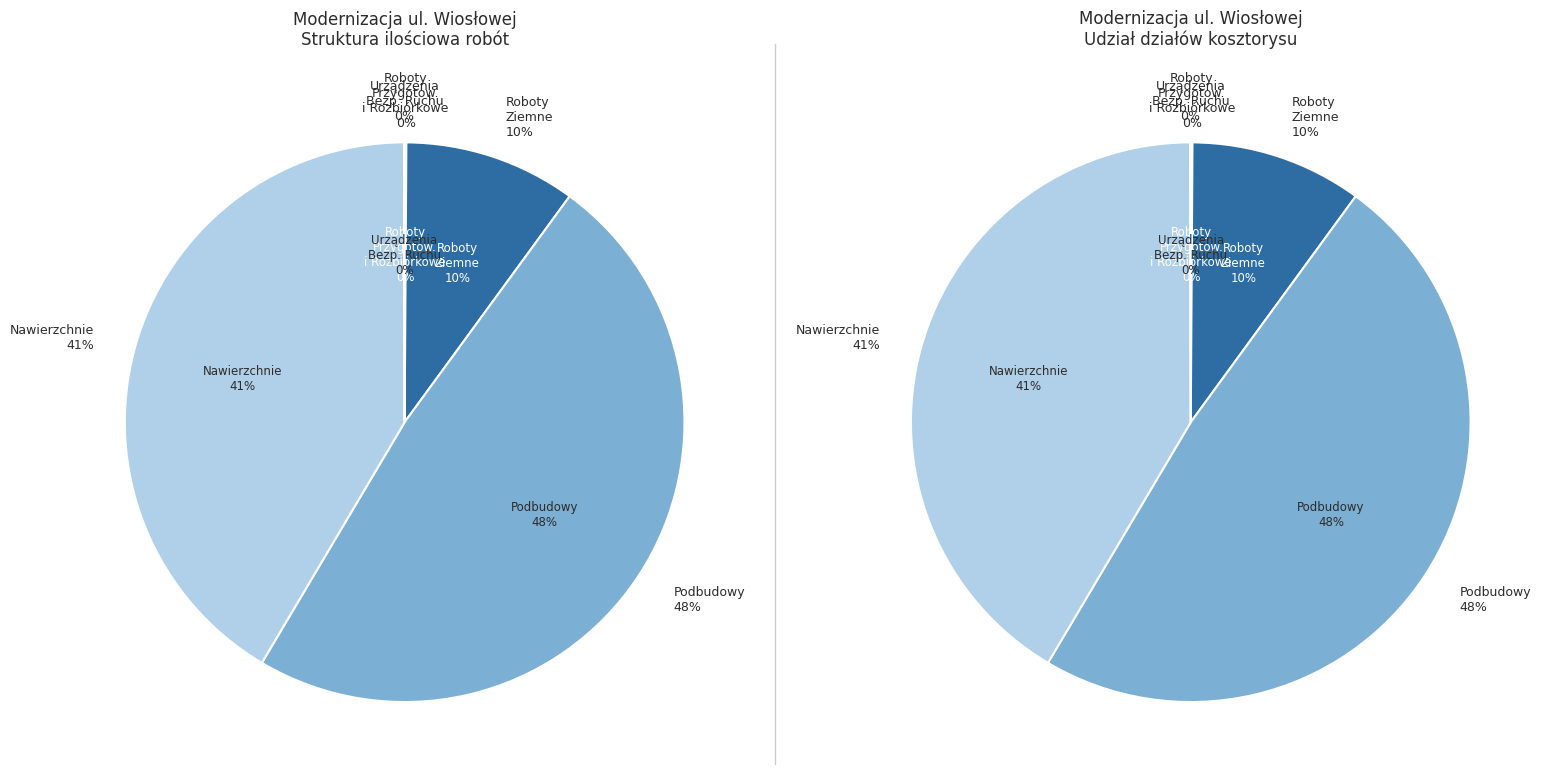

Rank the categories by value from lowest to highest.

URZĄDZENIA BEZPIECZEŃSTWA RUCHU, ROBOTY PRZYGOTOWAWCZE I ROZBIÓRKOWE, ROBOTY ZIEMNE, NAWIERZCHNIE, PODBUDOWY